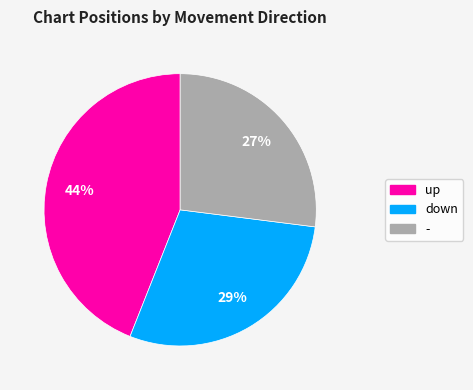

What percentage is the up slice, to the nearest percent?

44%